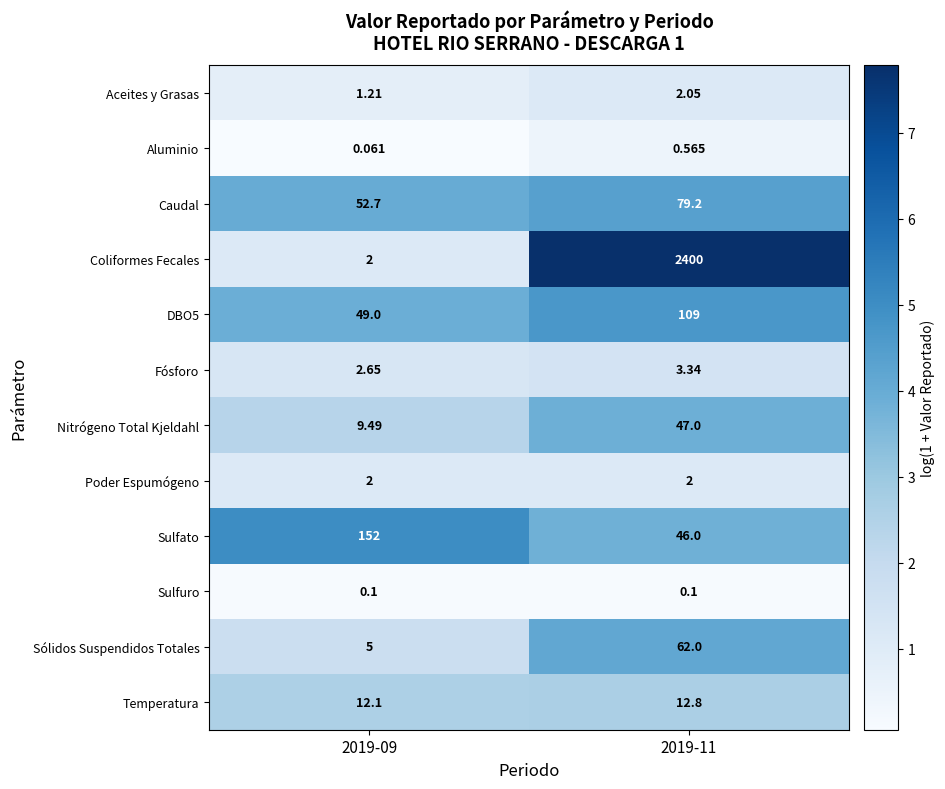

Which series has the largest range (max minus min)?

Coliformes Fecales